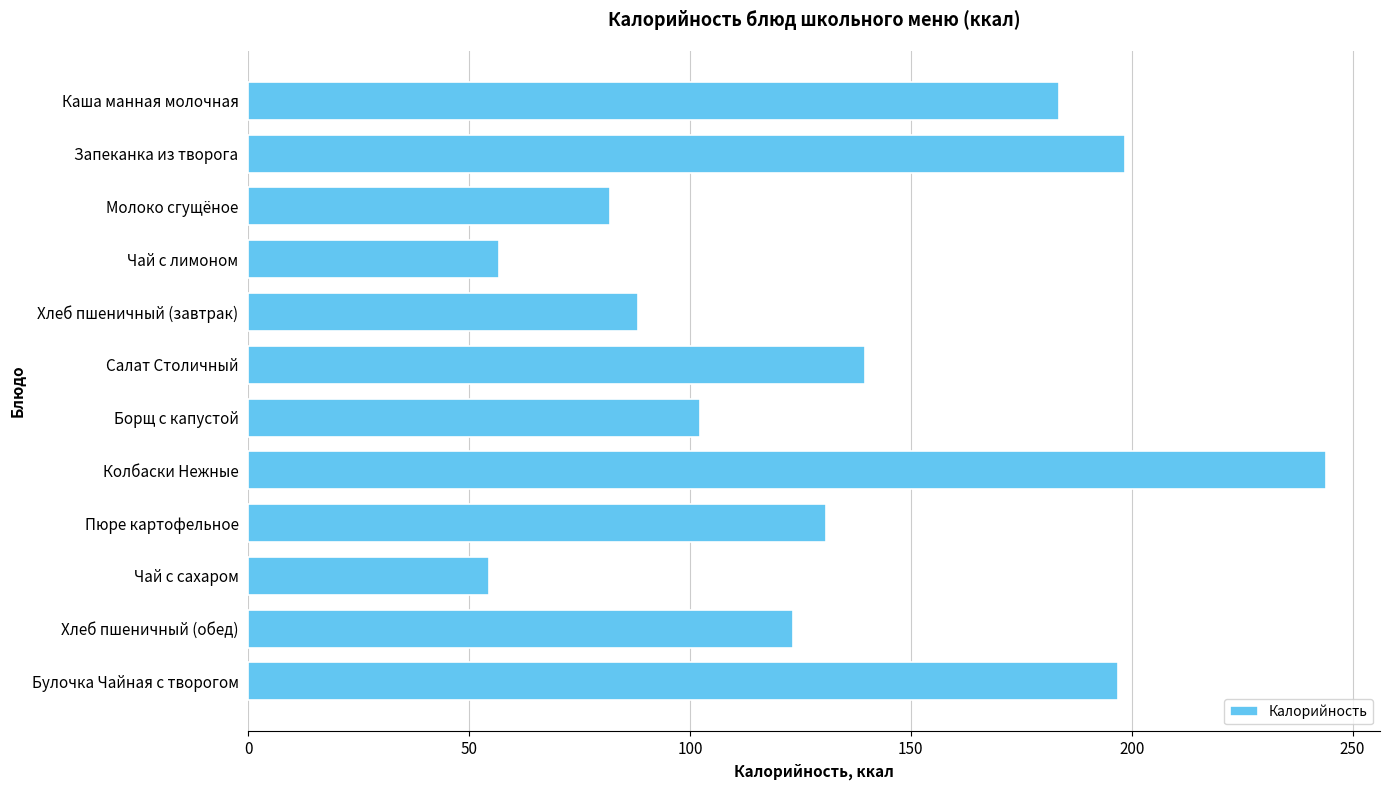

What is the ratio of the value at Борщ с капустой to the value at Чай с сахаром?

1.9